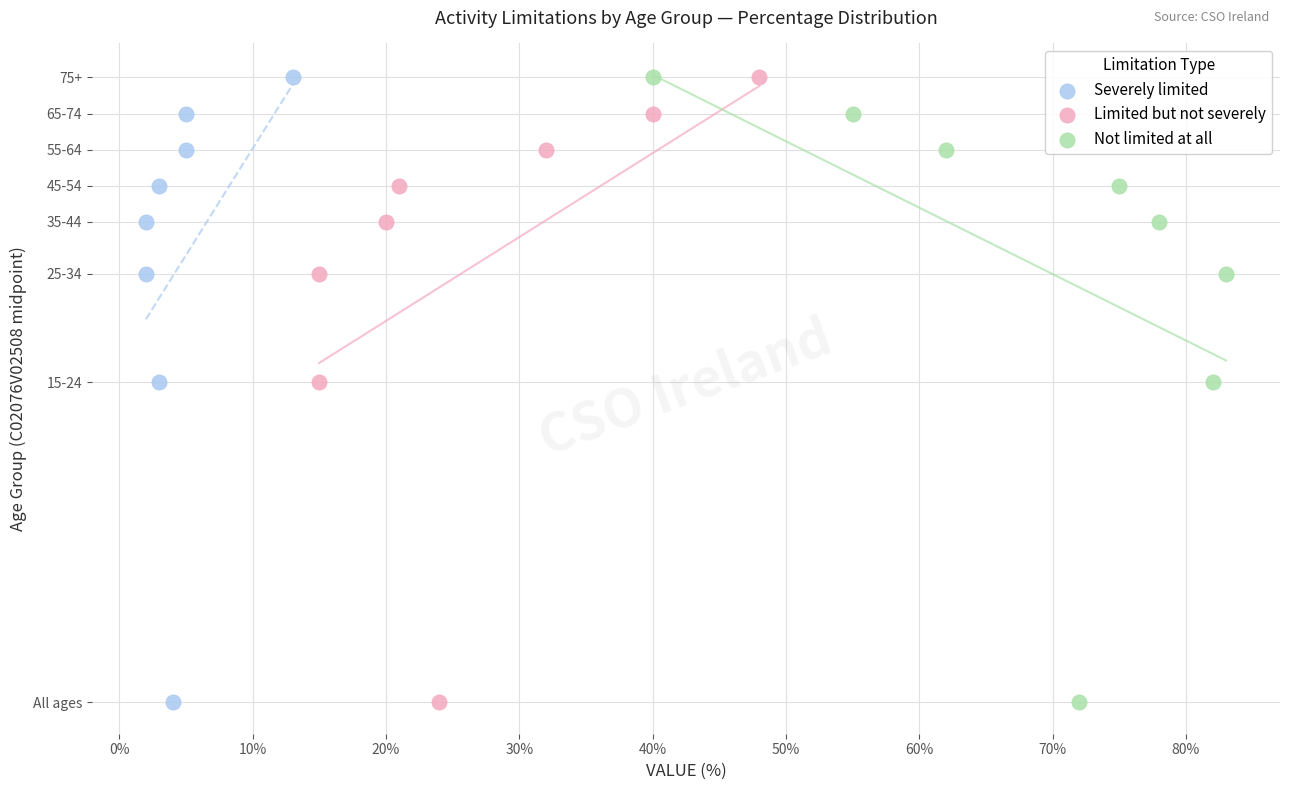

What are all the series names shown in the legend?

Severely limited, Limited but not severely, Not limited at all